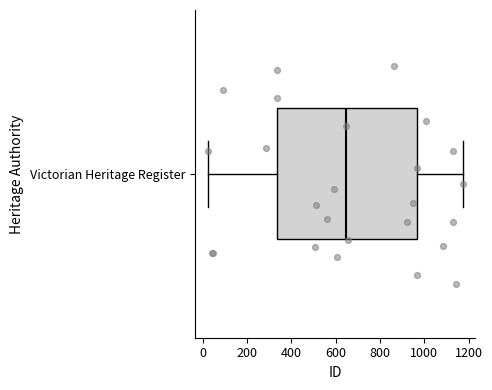

Read this box plot against the x-axis: the position of the median line, the range covered by the box, and the ends of both whiskers. The values are not printed on the chart, so give them approximately, as read against the axis.

median 640, box 340 to 960, whiskers 20 to 1180